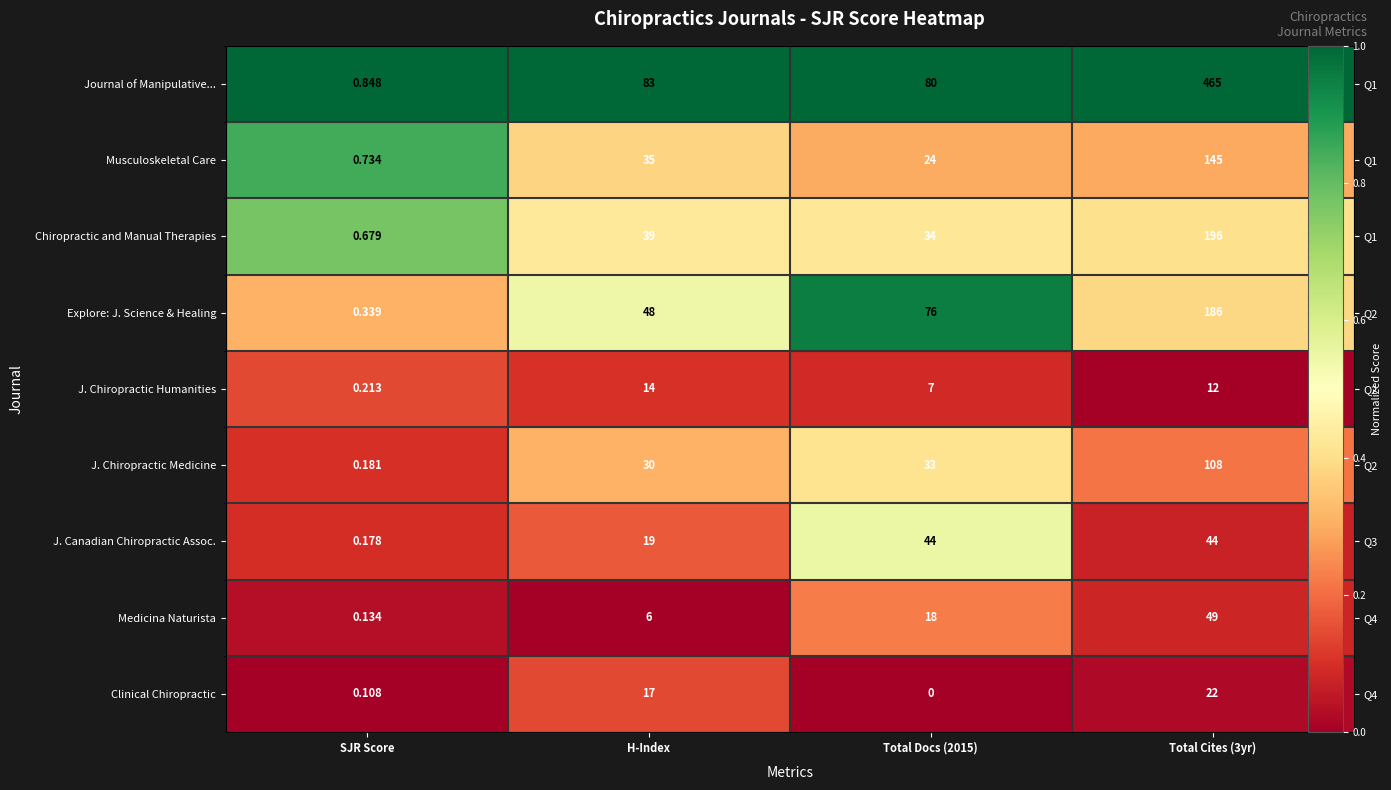

Where is Explore: J. Science & Healing nearest to the value 0?

SJR Score